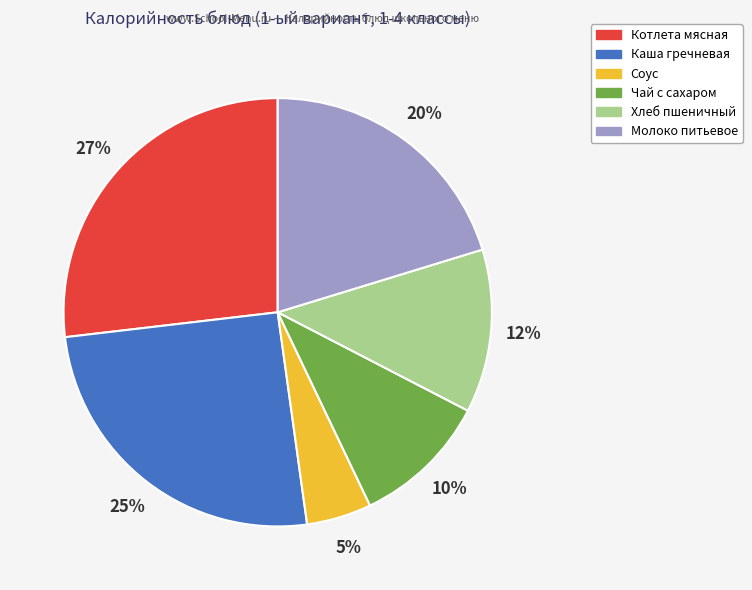

Approximately how many times larger is the value at Каша гречневая compared to Чай с сахаром?

2.5